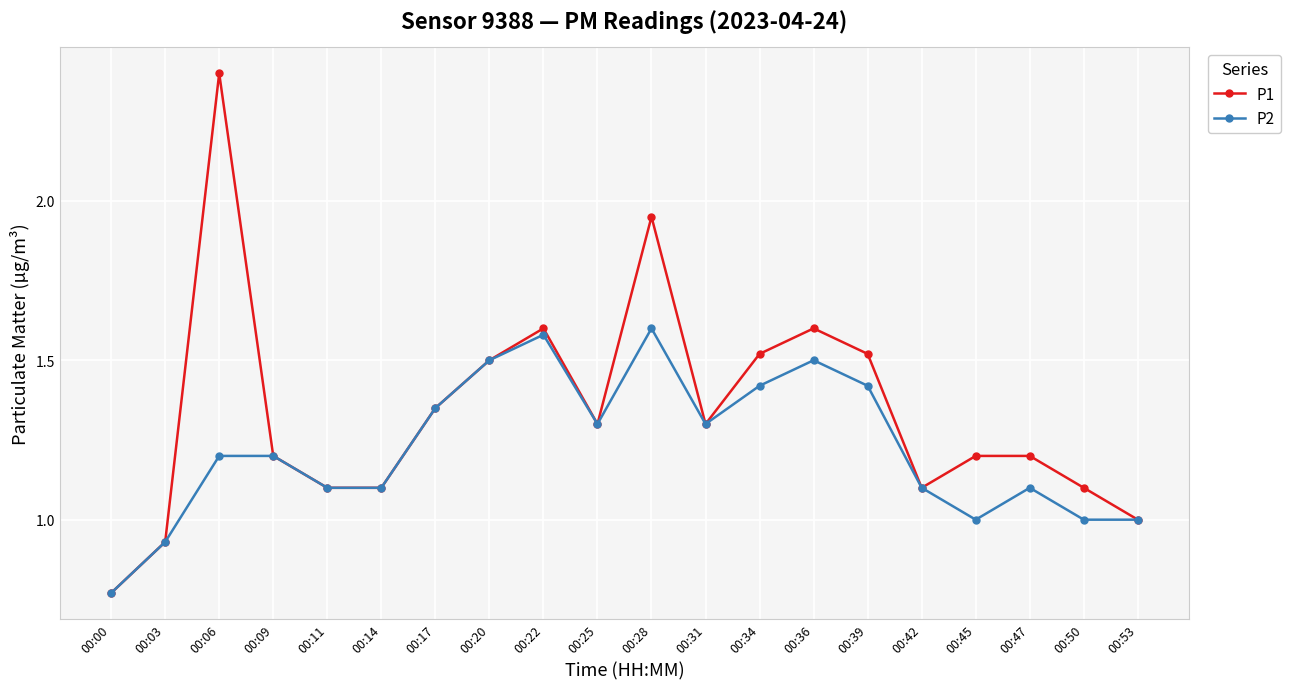

Is it true that P2 equals 2.1 at 00:25?

False